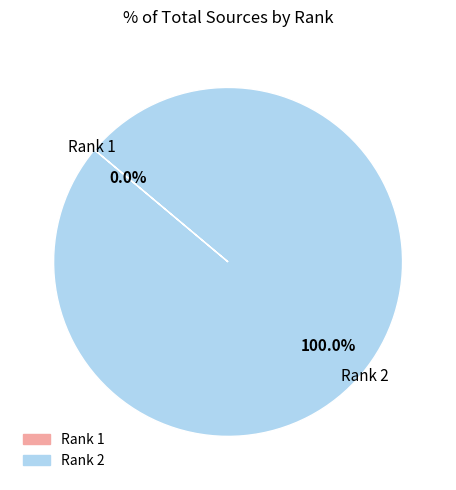

Does any single category account for the majority?

Yes